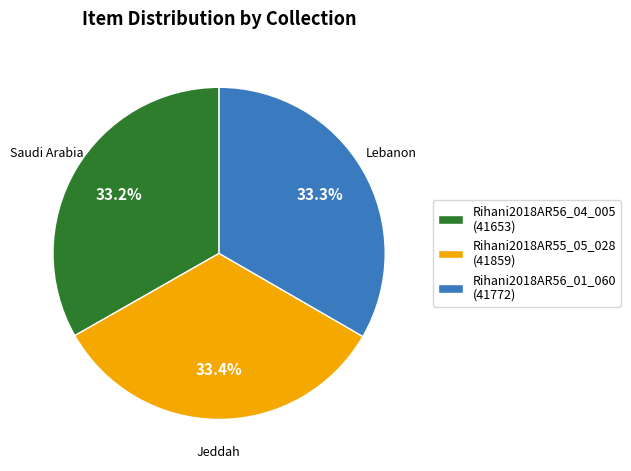

Does Rihani2018AR55_05_028 account for over 50% of the chart?

No